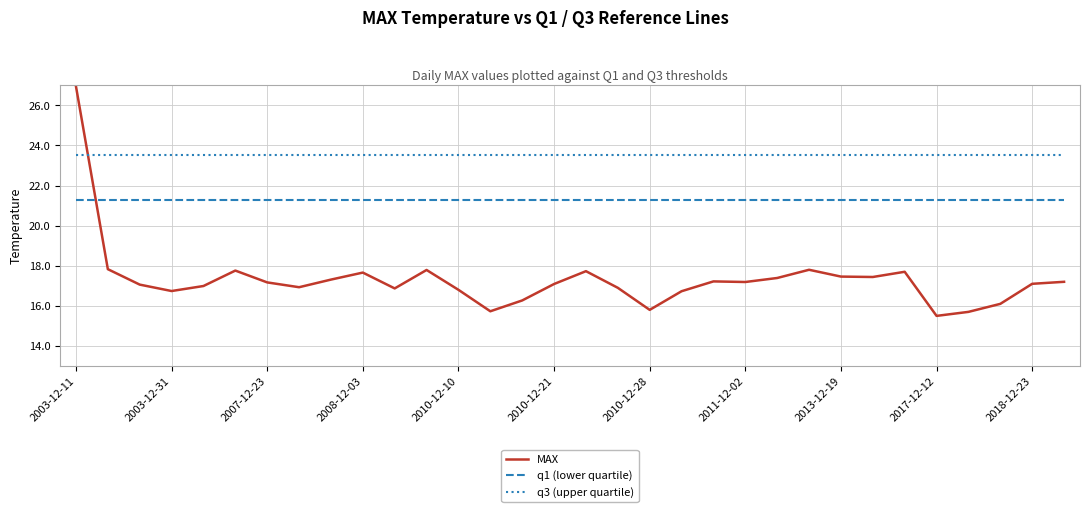

Rank the series by their average value, from lowest to highest.

MAX, q1 (lower quartile), q3 (upper quartile)